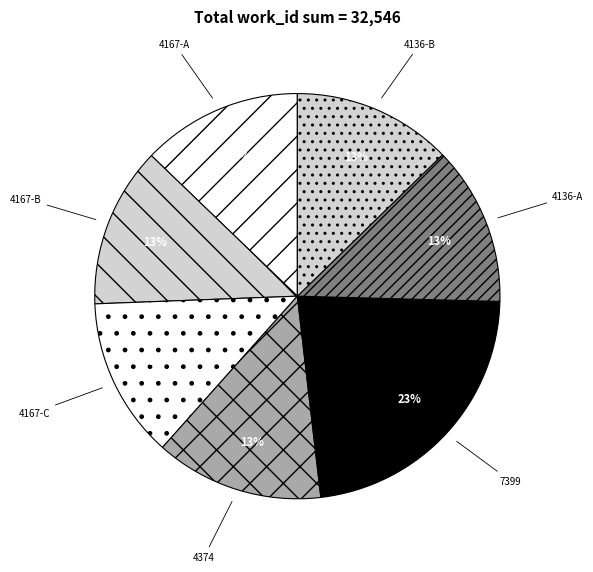

What is the largest slice in the pie chart?

7399